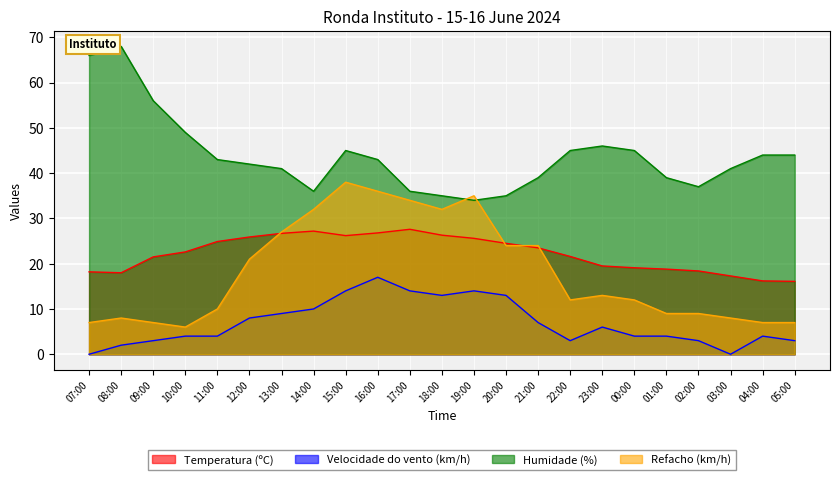

True or false: Velocidade do vento (km/h) has more than 0 interior local peaks.

True